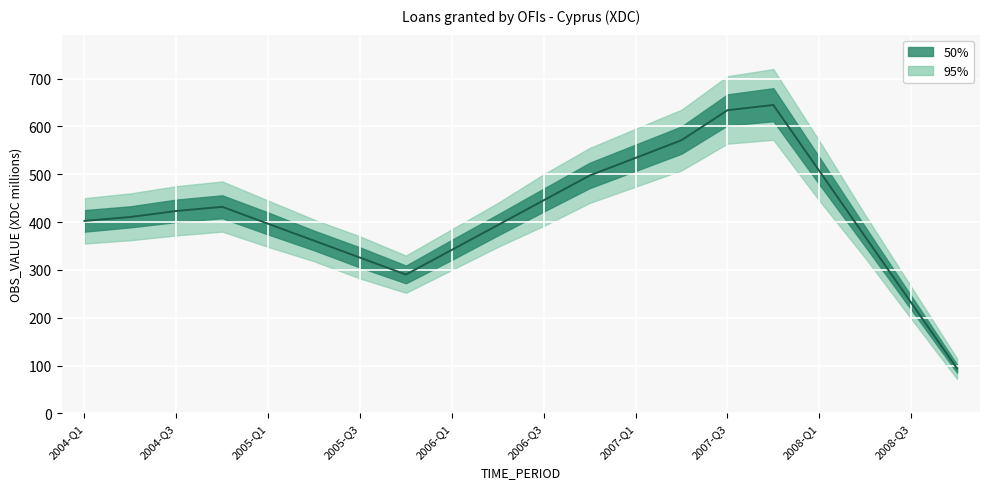

At which category does the chart reach its peak across all series?

15